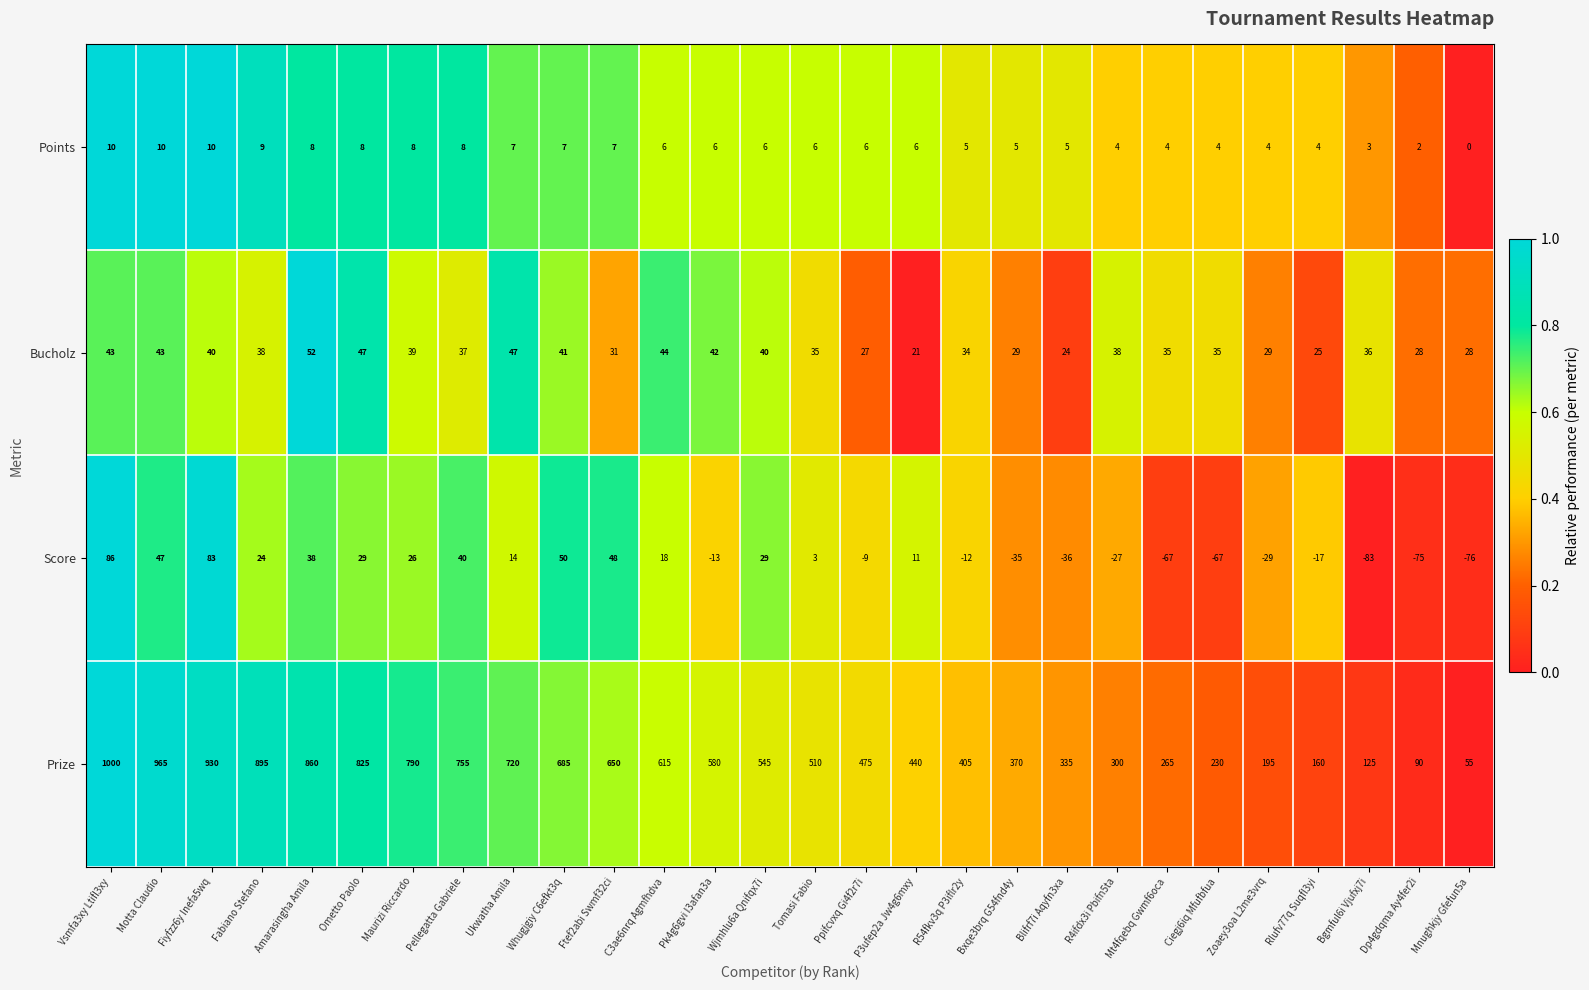

What is the spread (max minus min) of values at R54fkv3q P3iflr2y?

417